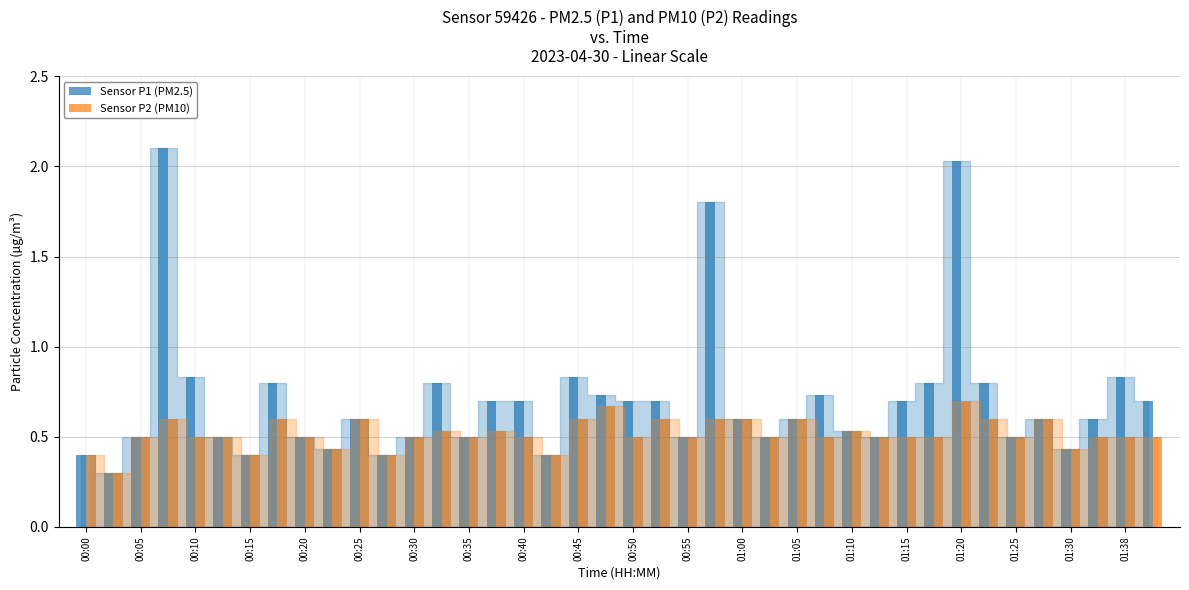

Rank the series by their maximum value, from highest to lowest.

Sensor P1 (PM2.5), Sensor P2 (PM10)